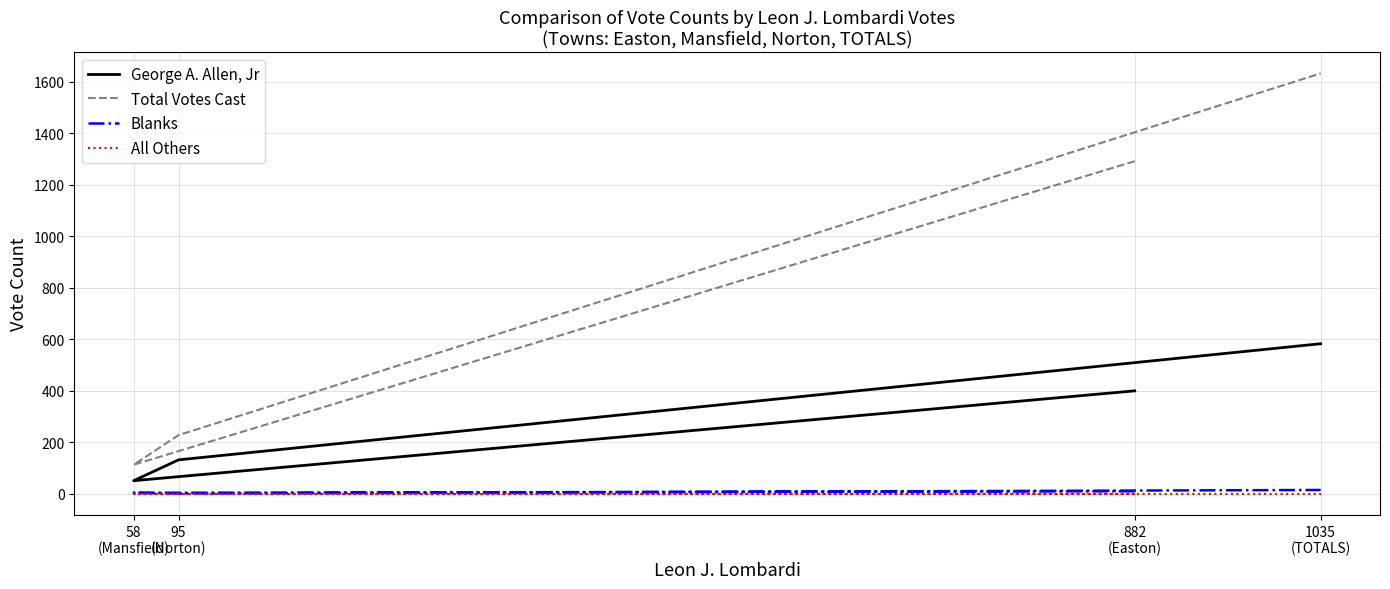

At which category does the chart reach its peak across all series?

1035
(TOTALS)